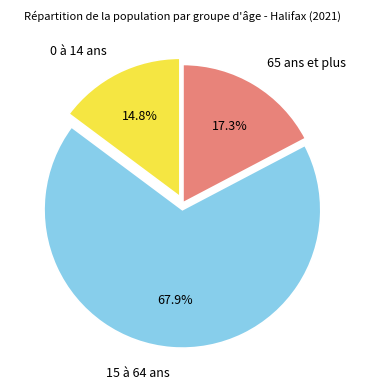

To the nearest percent, what is the average slice percentage?

33%